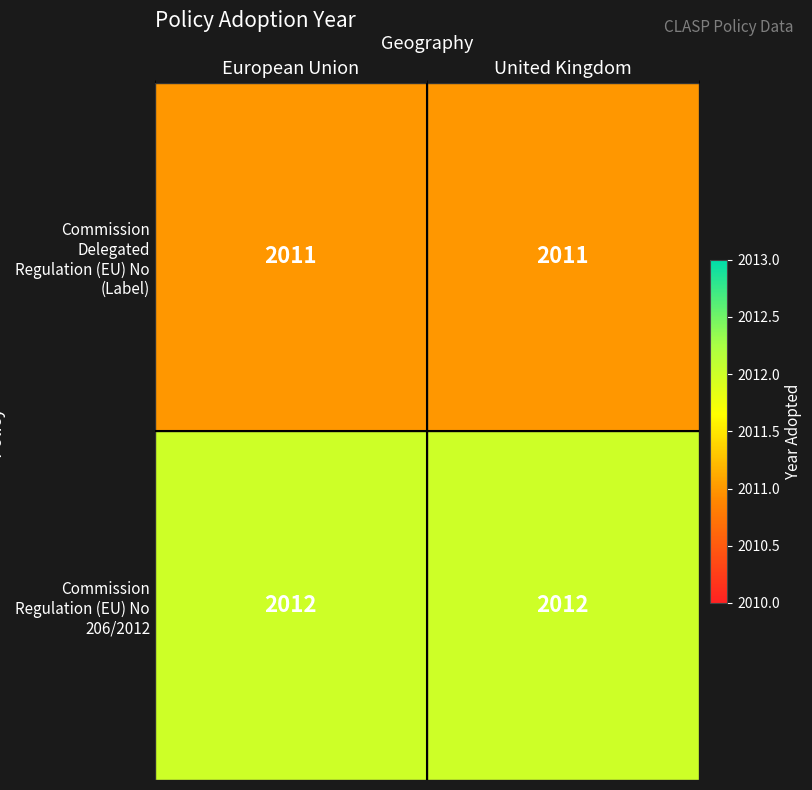

What value does the Commission Regulation (EU) No 206/2012 series have at European Union?

2012